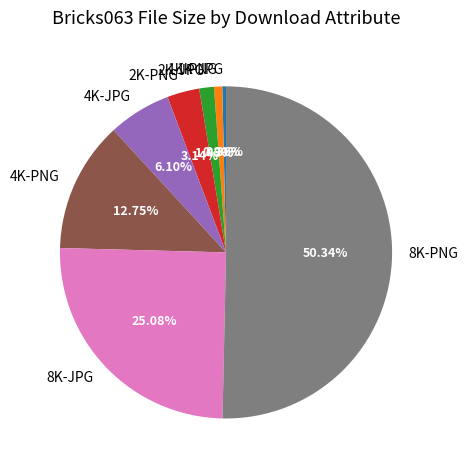

Is 1K-PNG the majority of the pie?

No